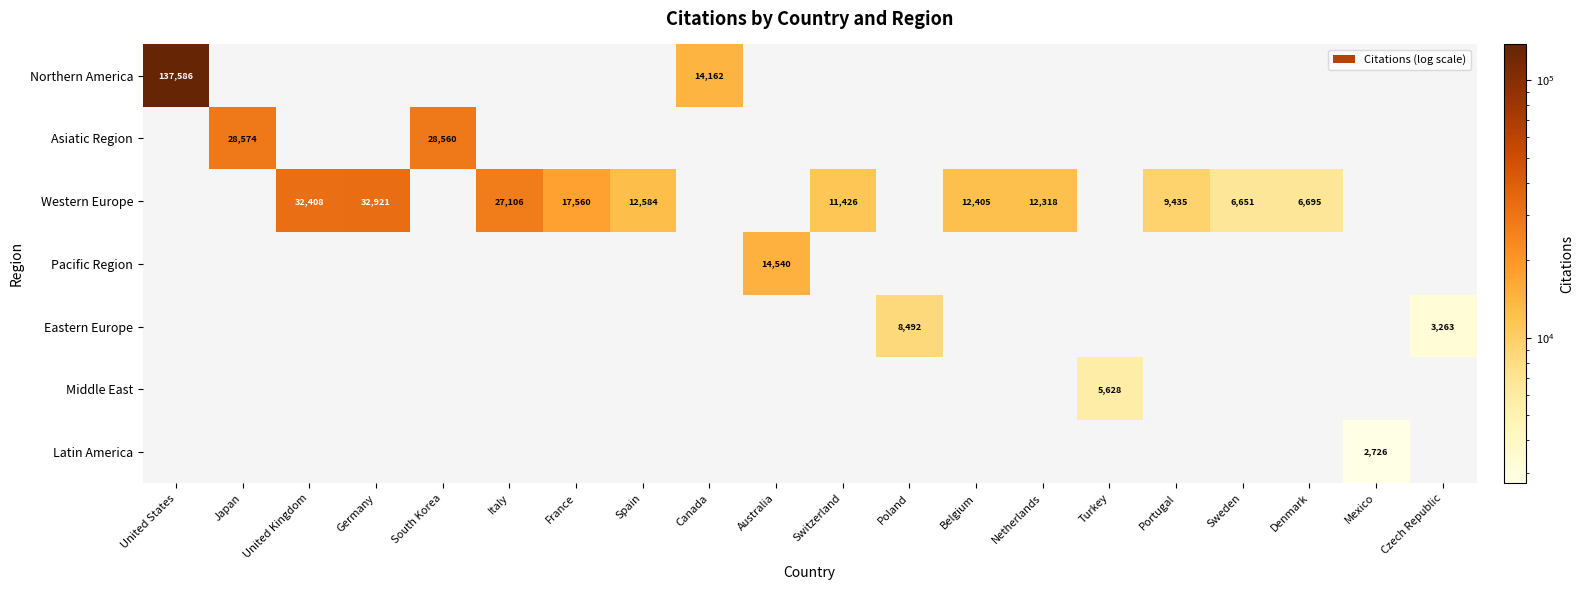

What is the smallest value displayed?

2726.0